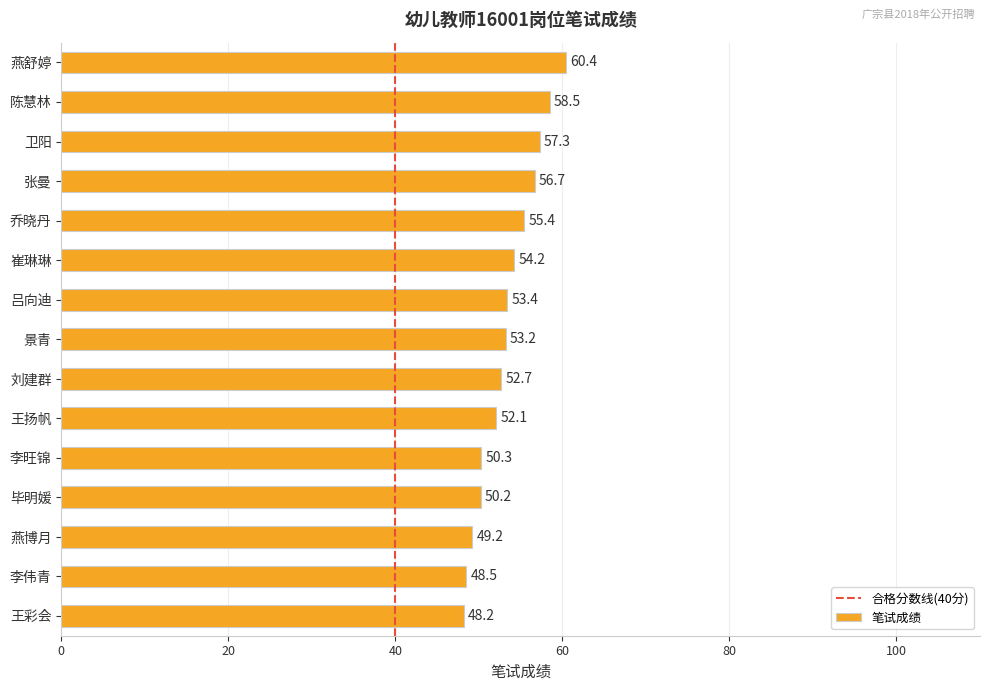

At which label is the value closest to 54?

崔琳琳